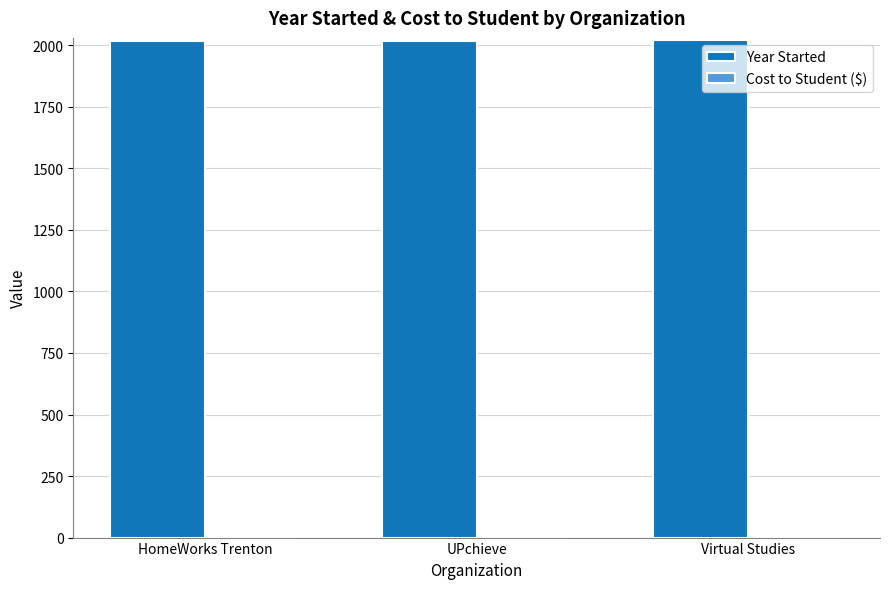

Approximately how many times larger is the value at UPchieve compared to HomeWorks Trenton?

1.0